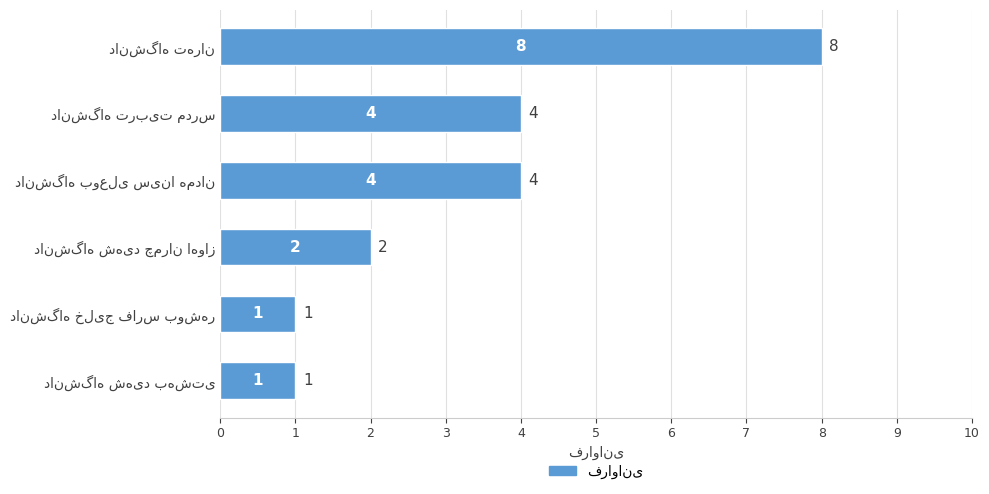

What is the sum of all values?

20